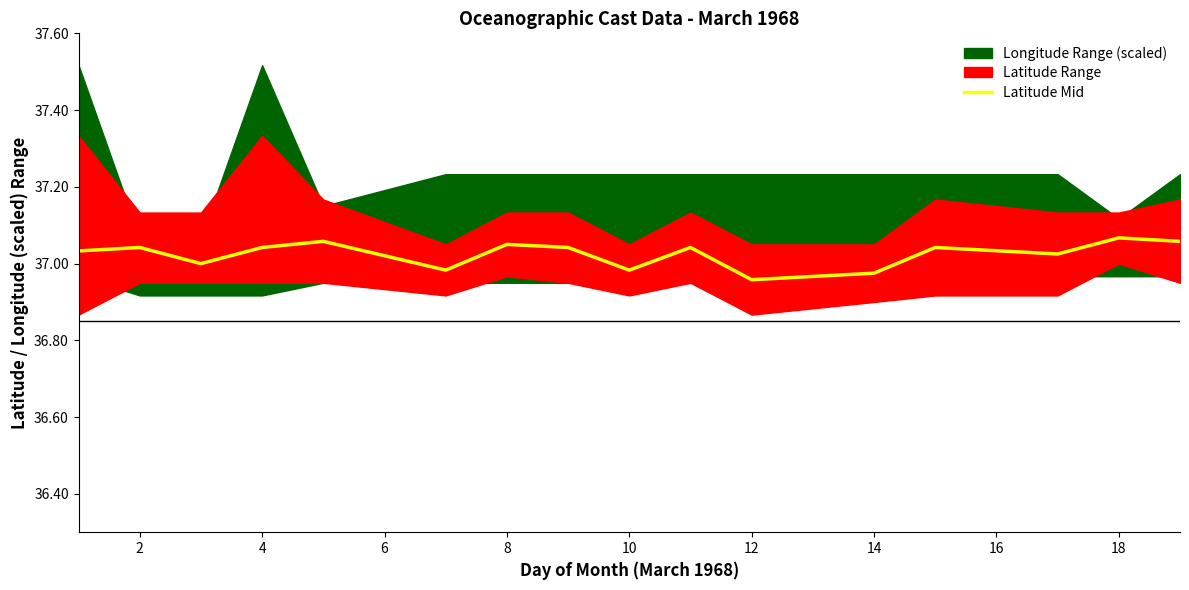

The value of Latitude Mid at 18 is 64.2. True or false?

False